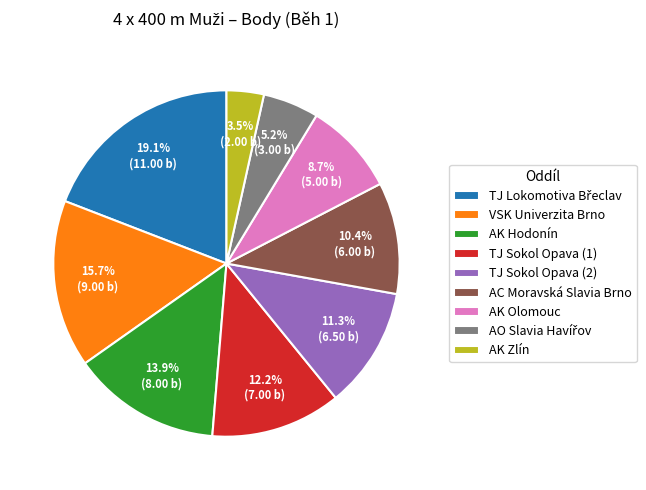

Is there any slice that represents more than half of the pie?

No